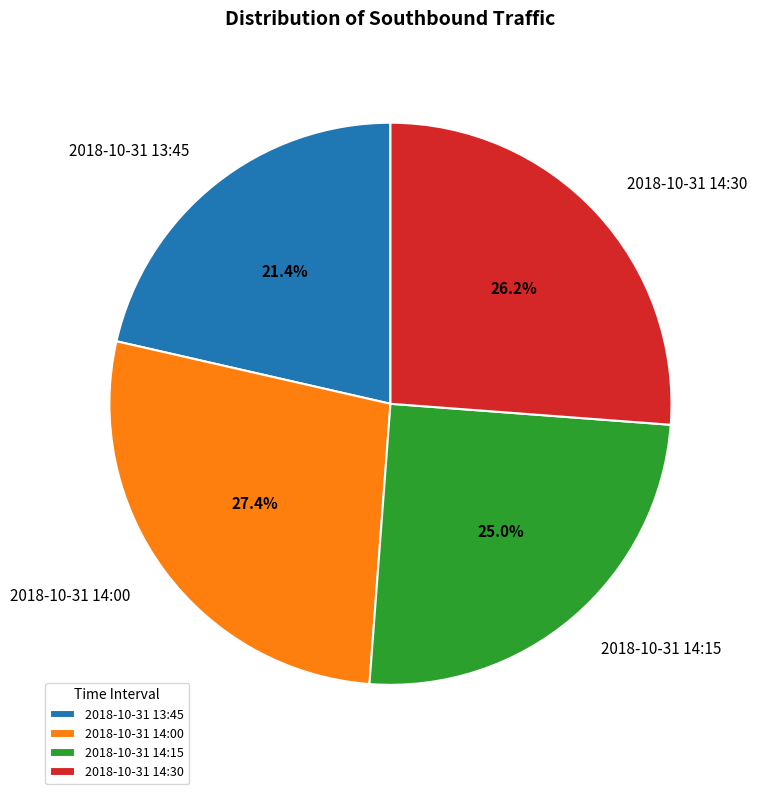

Rank the categories by value from highest to lowest.

2018-10-31 14:00, 2018-10-31 14:30, 2018-10-31 14:15, 2018-10-31 13:45